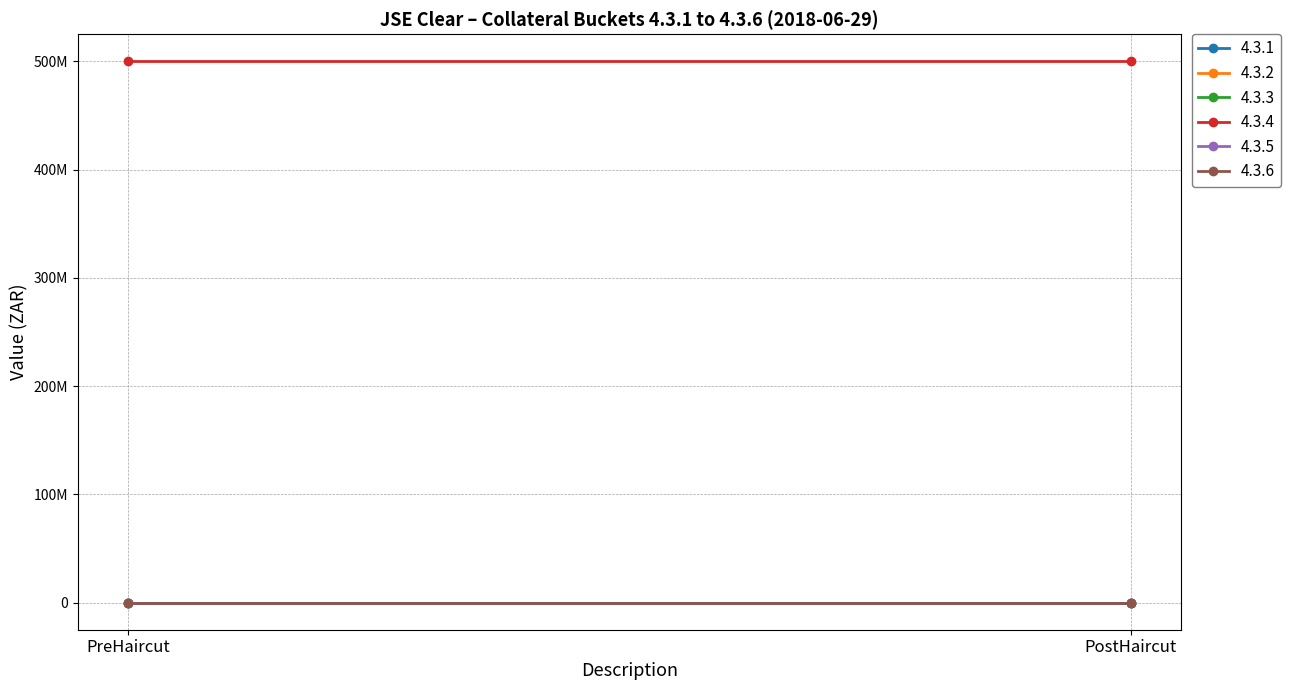

Which category has the highest value across all series?

PreHaircut